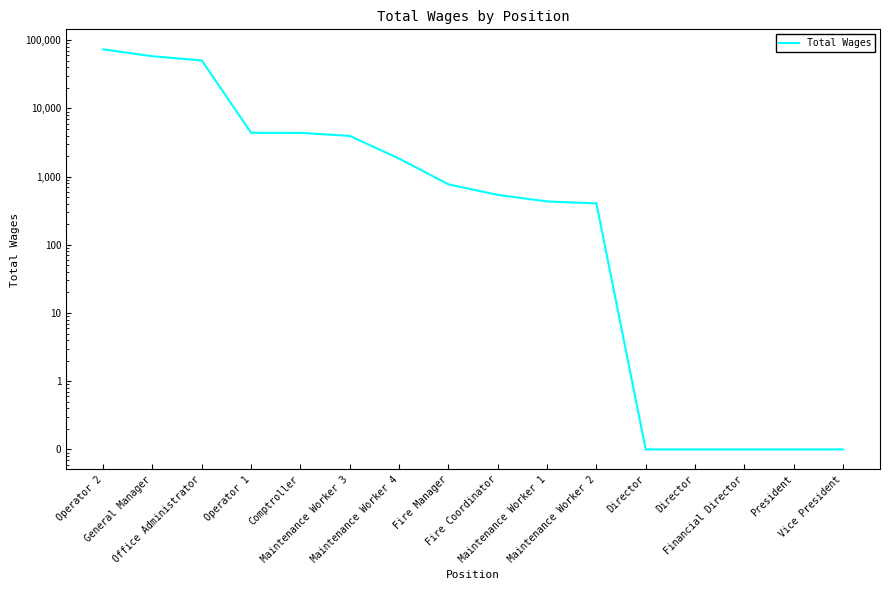

How many lines are shown in the chart?

1